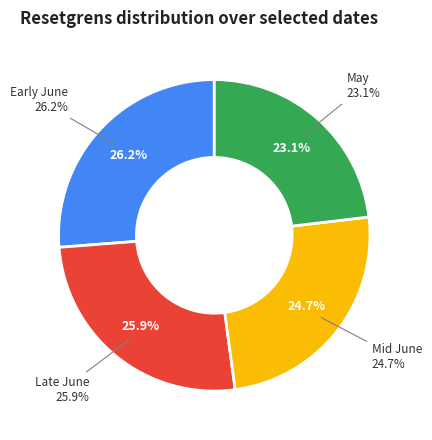

Do 2025-06-02 and 2025-06-27 together represent more than half of the pie?

No